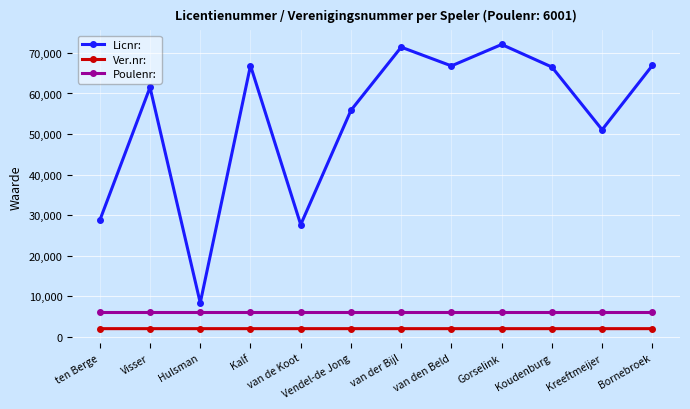

Is this an area chart (filled region under the line)?

No